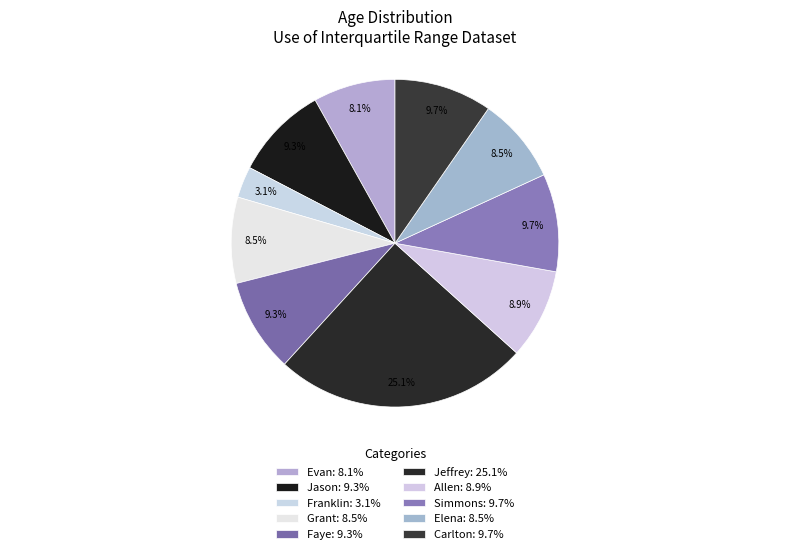

How many slices are in this pie chart?

10